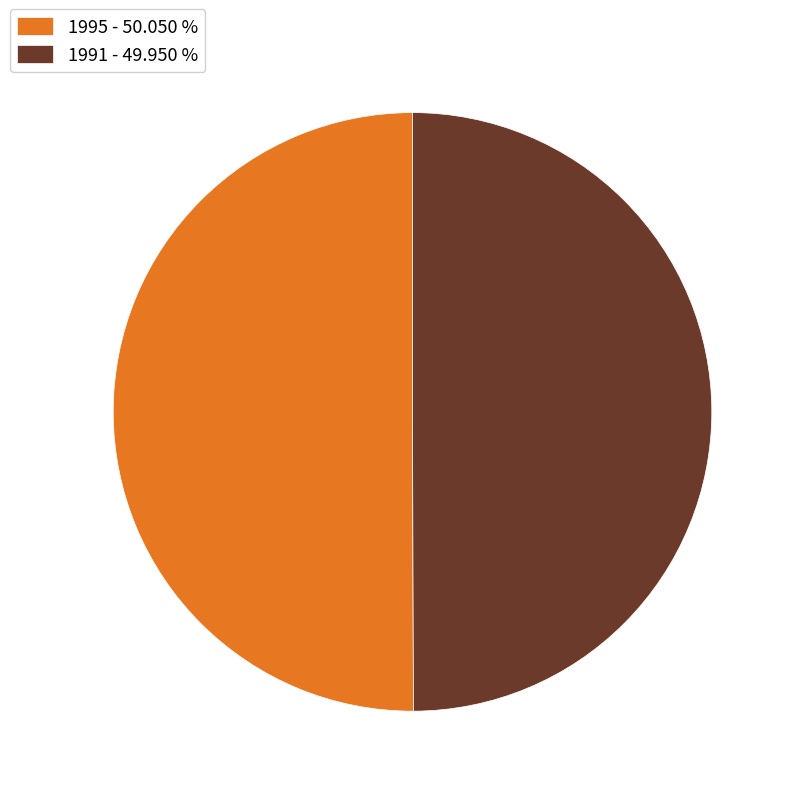

Combined, do 1991 - 49.950 % and 1995 - 50.050 % account for over 50%?

Yes